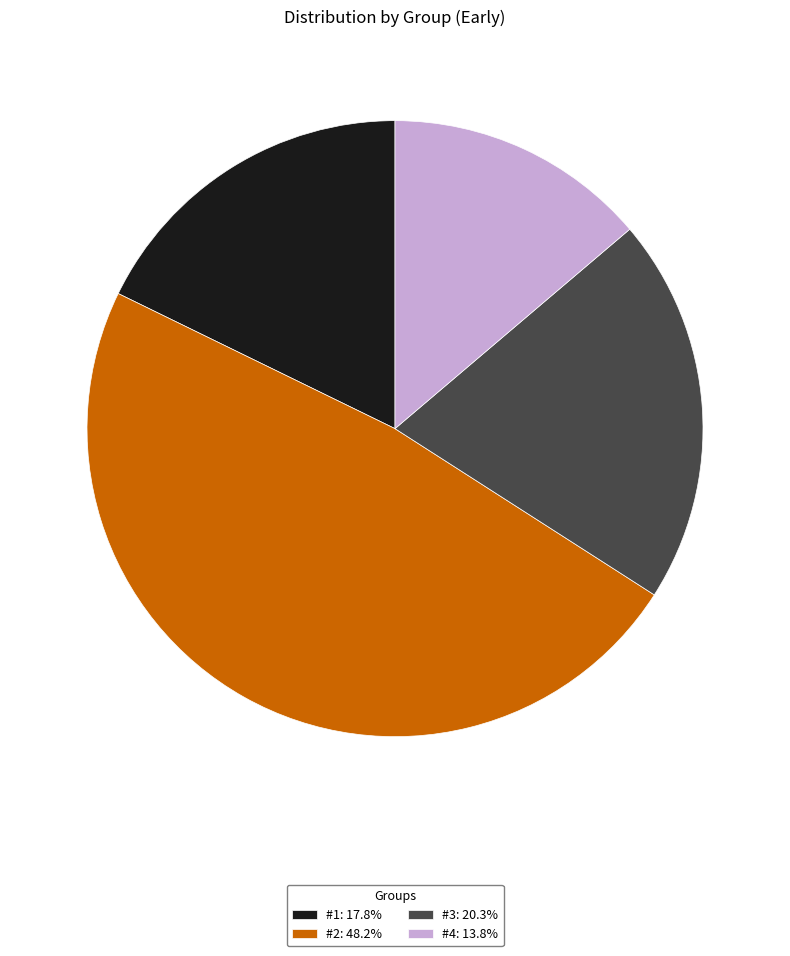

Is it true that #4 is 14% of the pie?

True